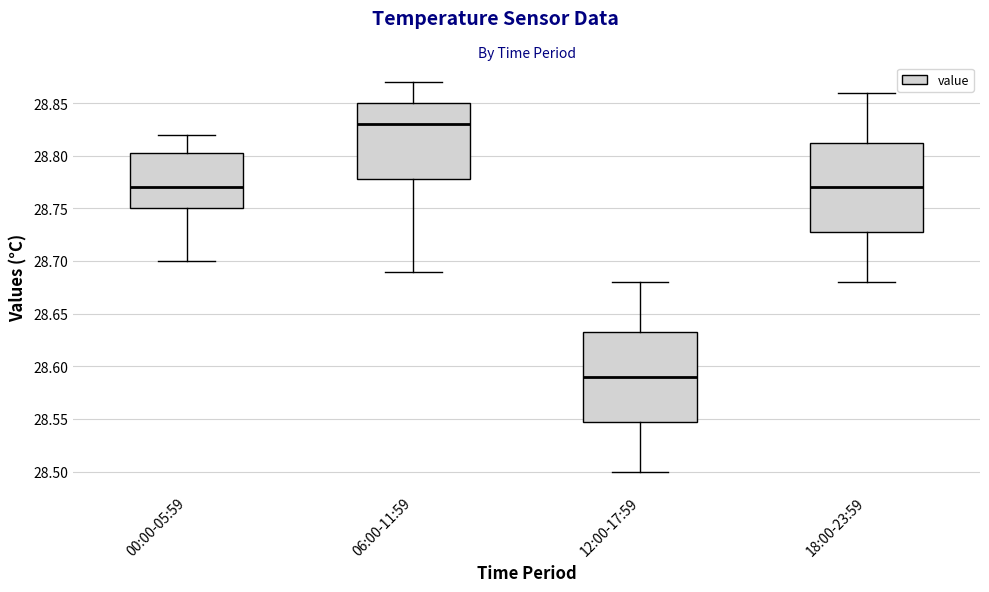

Reading left to right, read every box against the y-axis: the position of its median line, the range the box covers, and the ends of its whiskers. The values are not printed on the chart, so give them approximately, as read against the axis.

00:00-05:59: median 28.770, box 28.750 to 28.805, whiskers 28.700 to 28.820
06:00-11:59: median 28.830, box 28.780 to 28.850, whiskers 28.690 to 28.870
12:00-17:59: median 28.590, box 28.550 to 28.635, whiskers 28.500 to 28.680
18:00-23:59: median 28.770, box 28.730 to 28.815, whiskers 28.680 to 28.860